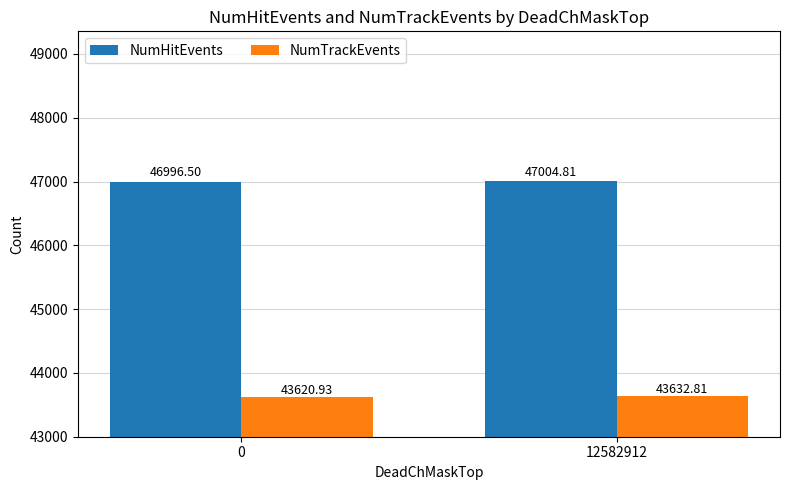

At which category does the chart reach its peak across all series?

12582912